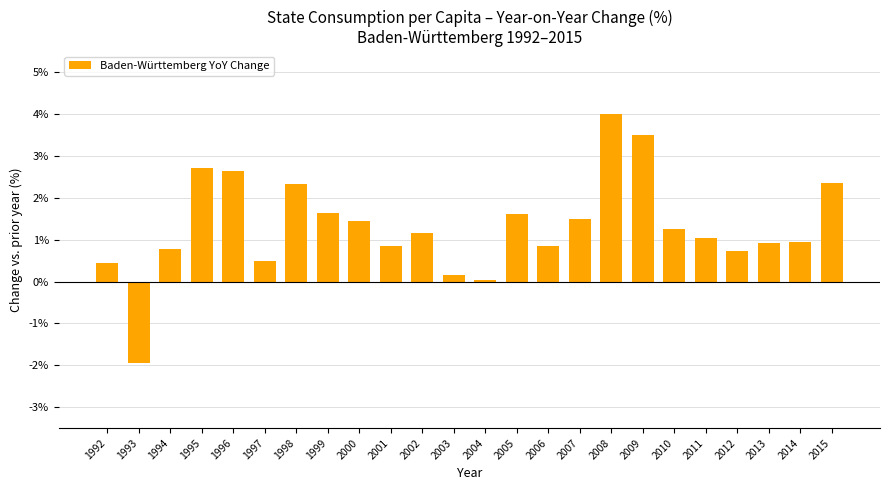

Does the chart contain any negative values?

Yes